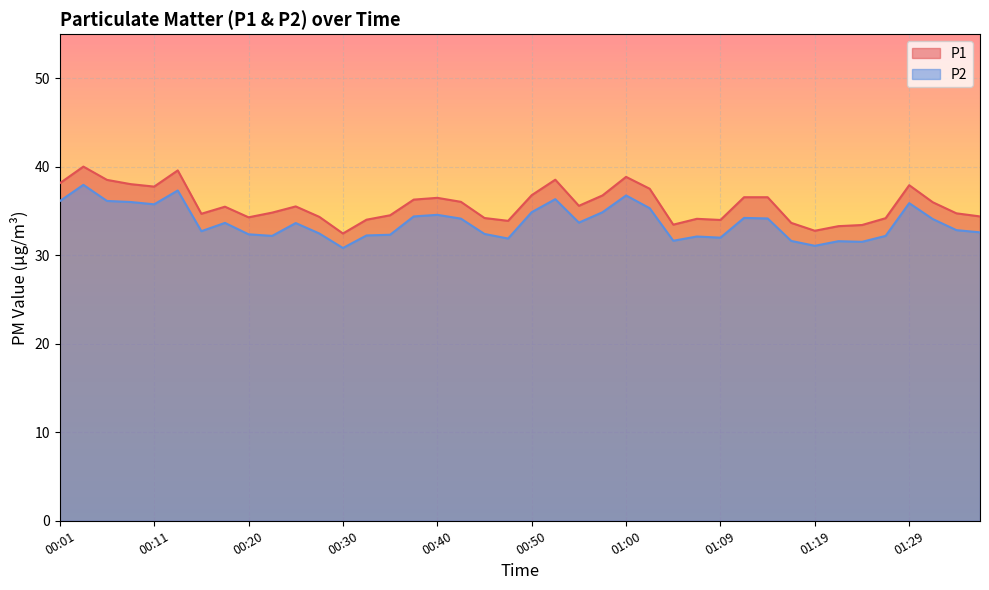

Which series changed the most between 00:13 and 00:57?

P1